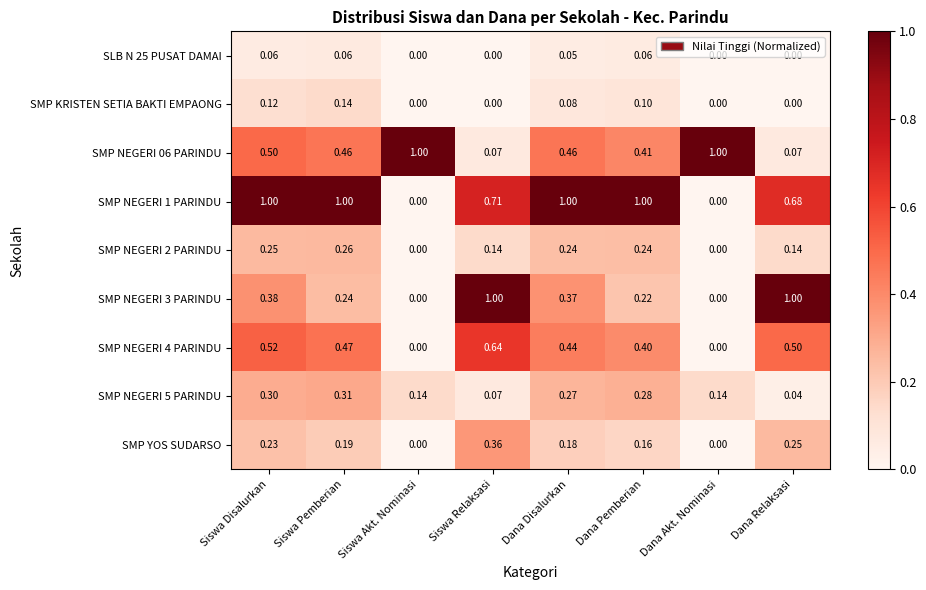

What is the maximum value shown in the chart?

1.0